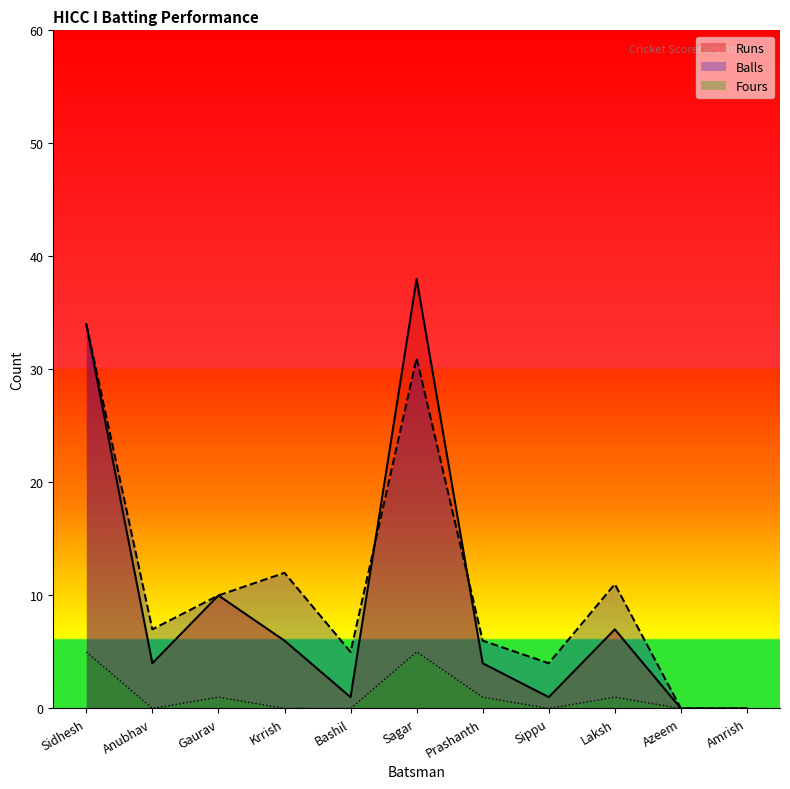

What is the label of the 8th point from the left?

Sippu